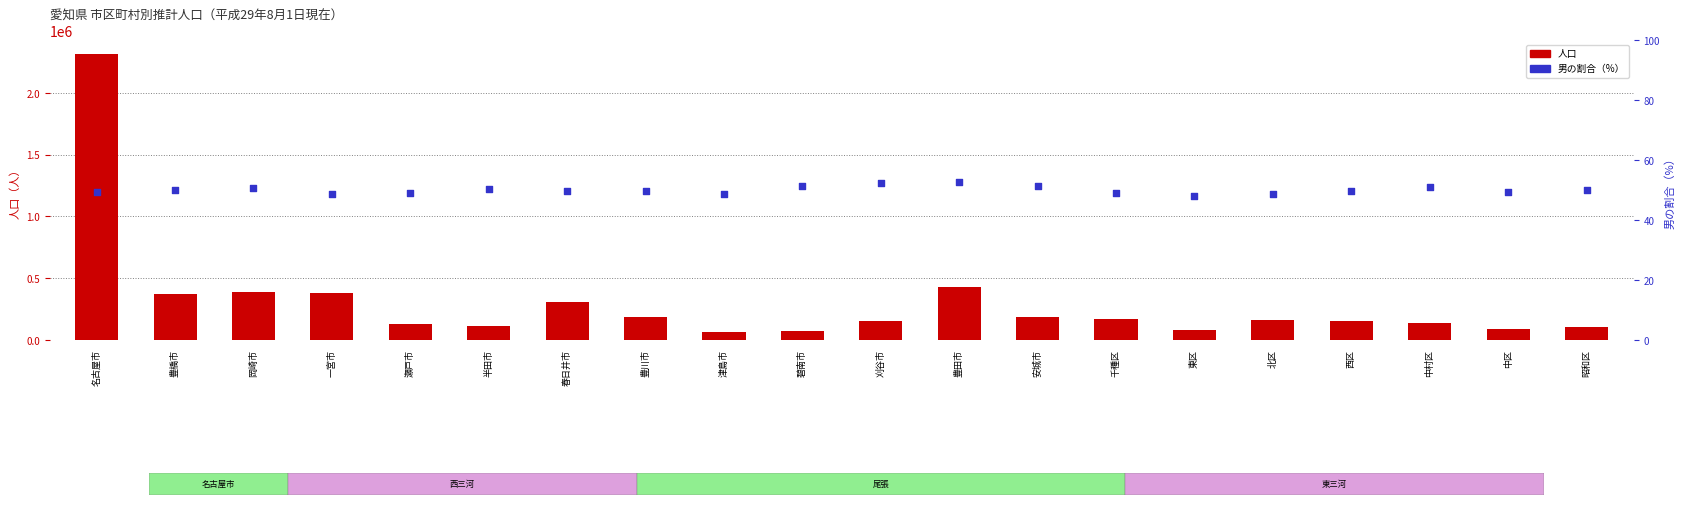

Which series has the largest Y range (max minus min)?

人口